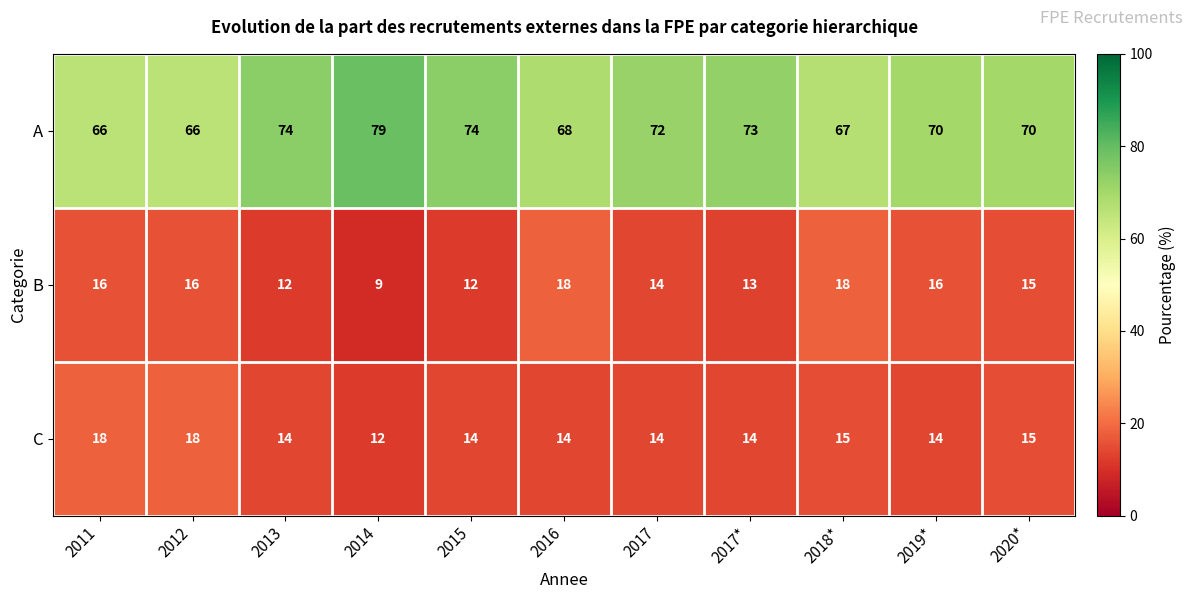

Which series has the widest spread of values?

A